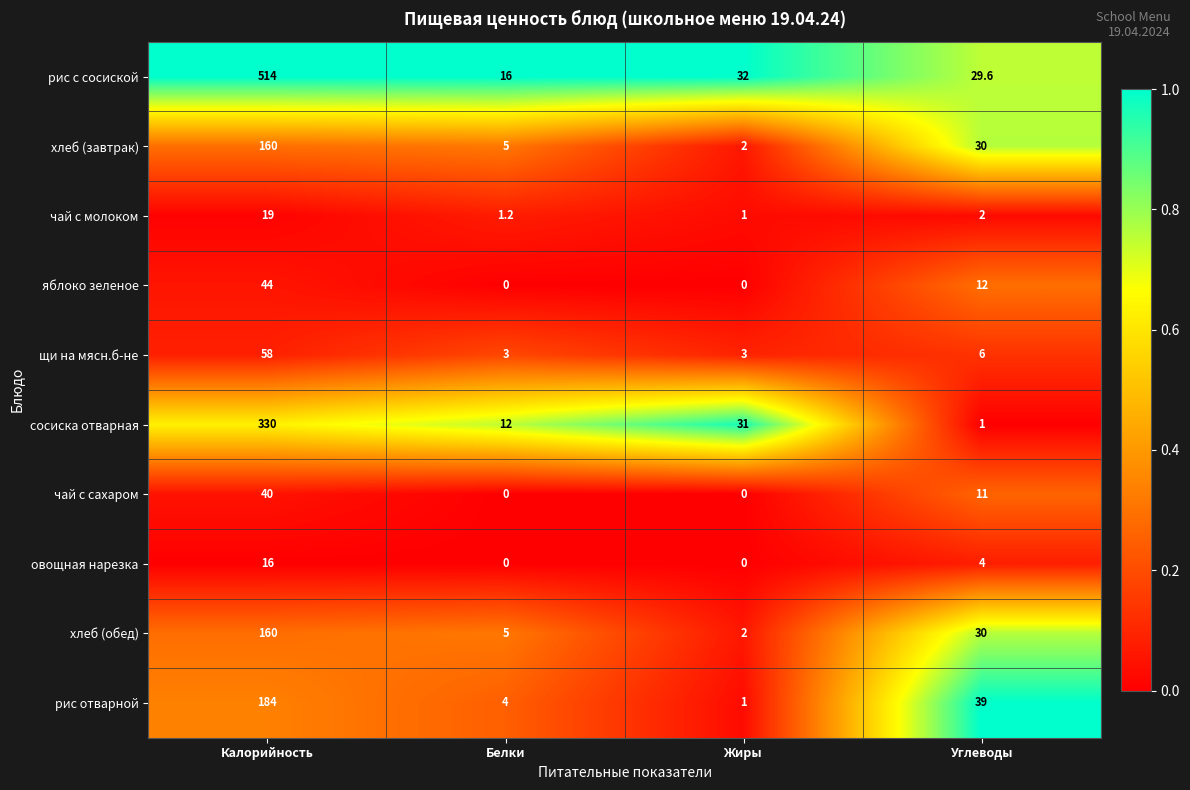

Which category has the highest value across all series?

Калорийность